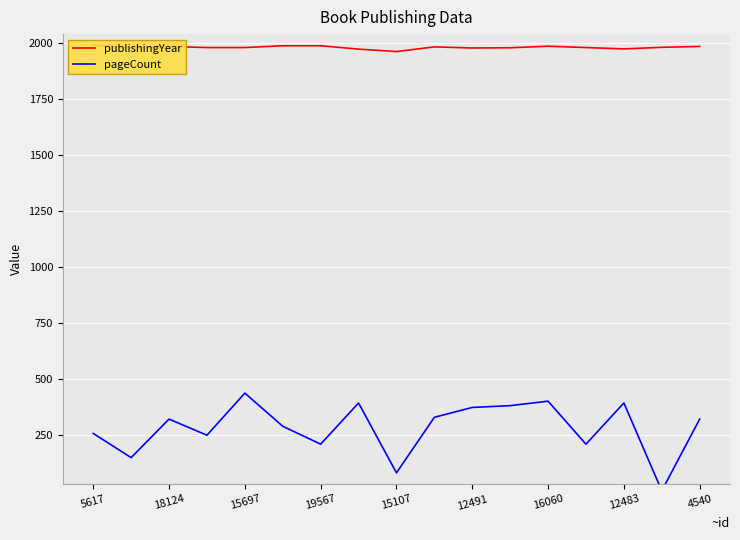

At 11, list the series in order from smallest to largest.

pageCount, publishingYear